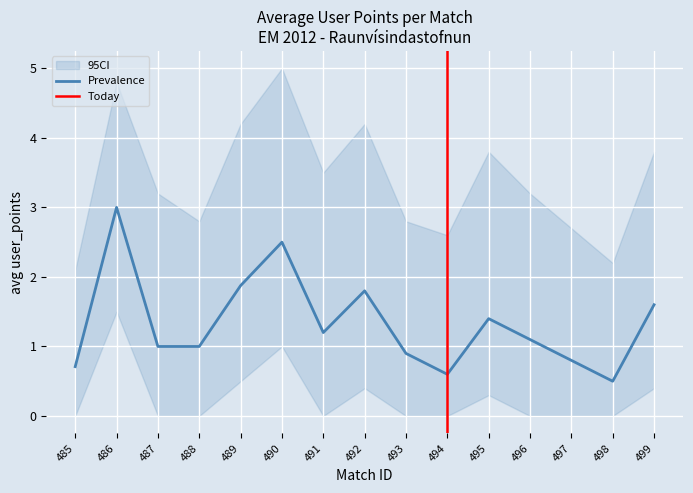

Which series changed the most between 497 and 499?

ci_upper